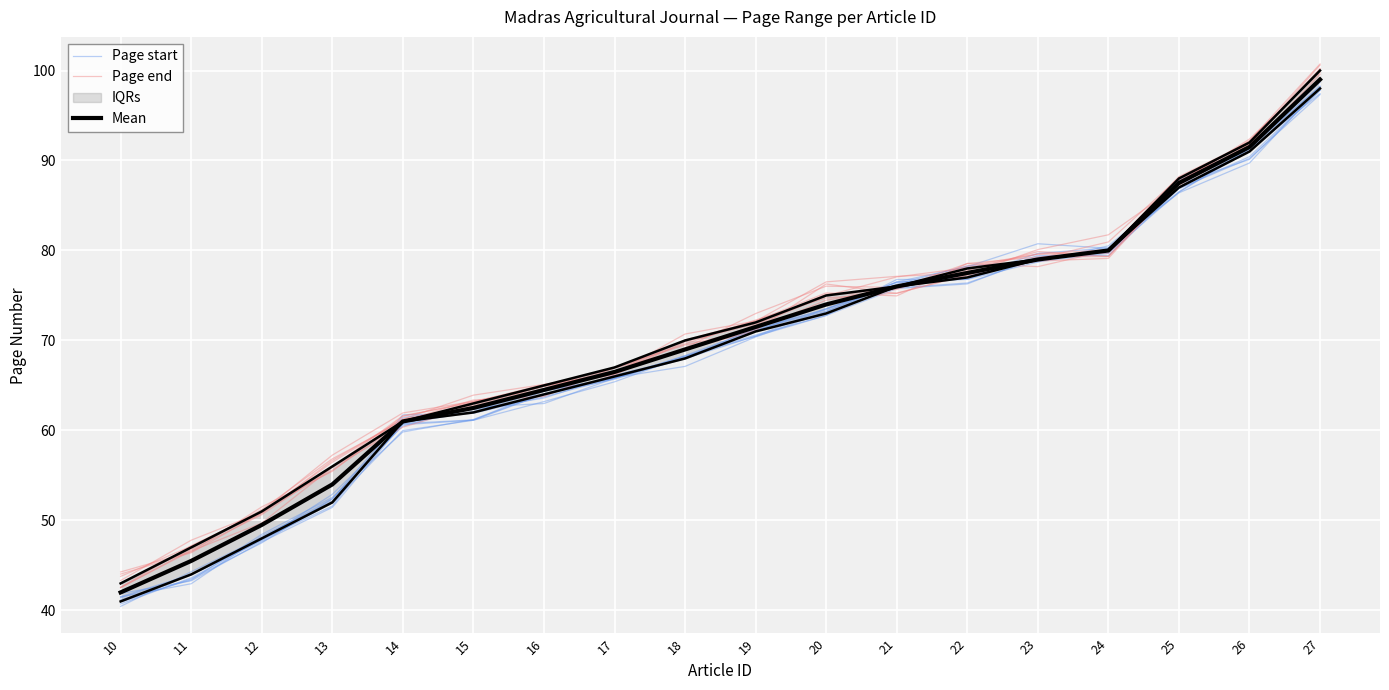

Reading left to right, extract all data points from this chart.

Page start: 10=41.2	11=43.4	12=48.5	13=52.6	14=59.8	15=61.2	16=64.1	17=65.8	18=68.0	19=70.5	20=73.5	21=76.5	22=77.0	23=79.7	24=80.3	25=86.5	26=91.2	27=97.4
Page end: 10=42.5	11=46.8	12=50.6	13=55.9	14=61.6	15=63.1	16=64.9	17=66.4	18=69.0	19=71.7	20=75.0	21=77.1	22=78.1	23=79.6	24=79.7	25=87.3	26=91.4	27=99.6
Mean: 10=42.0	11=45.5	12=49.5	13=54.0	14=61.0	15=62.5	16=64.5	17=66.5	18=69.0	19=71.5	20=74.0	21=76.0	22=77.5	23=79.0	24=80.0	25=87.5	26=91.5	27=99.0